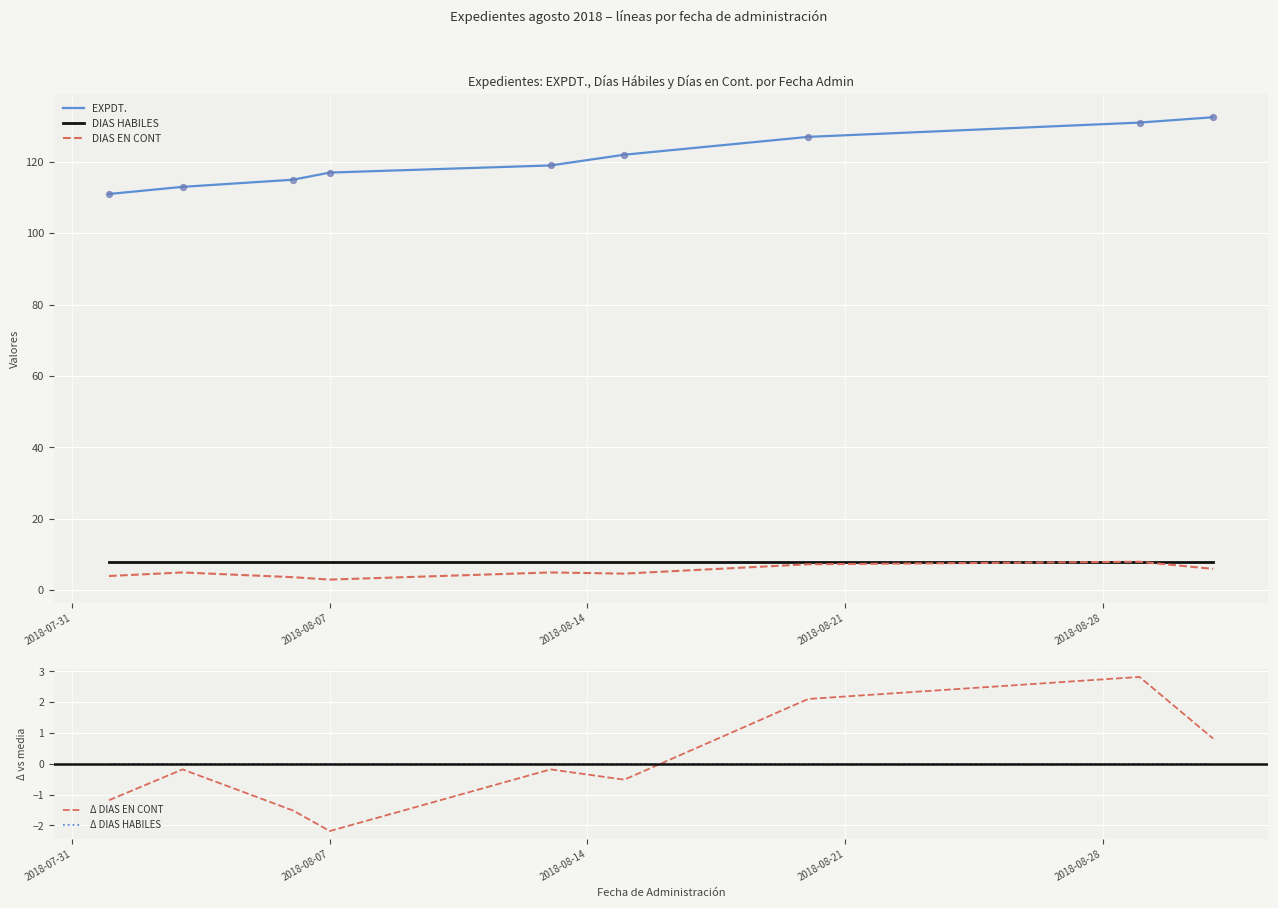

Which series has the largest total across all categories?

EXPDT.